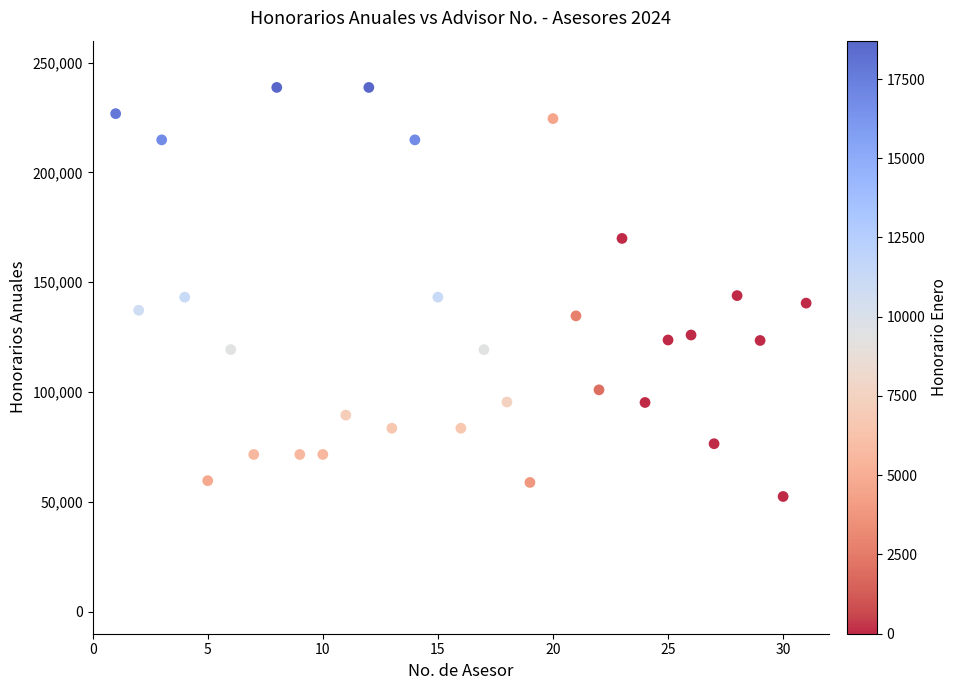

What is the range of Y values (max minus min)?

186229.7